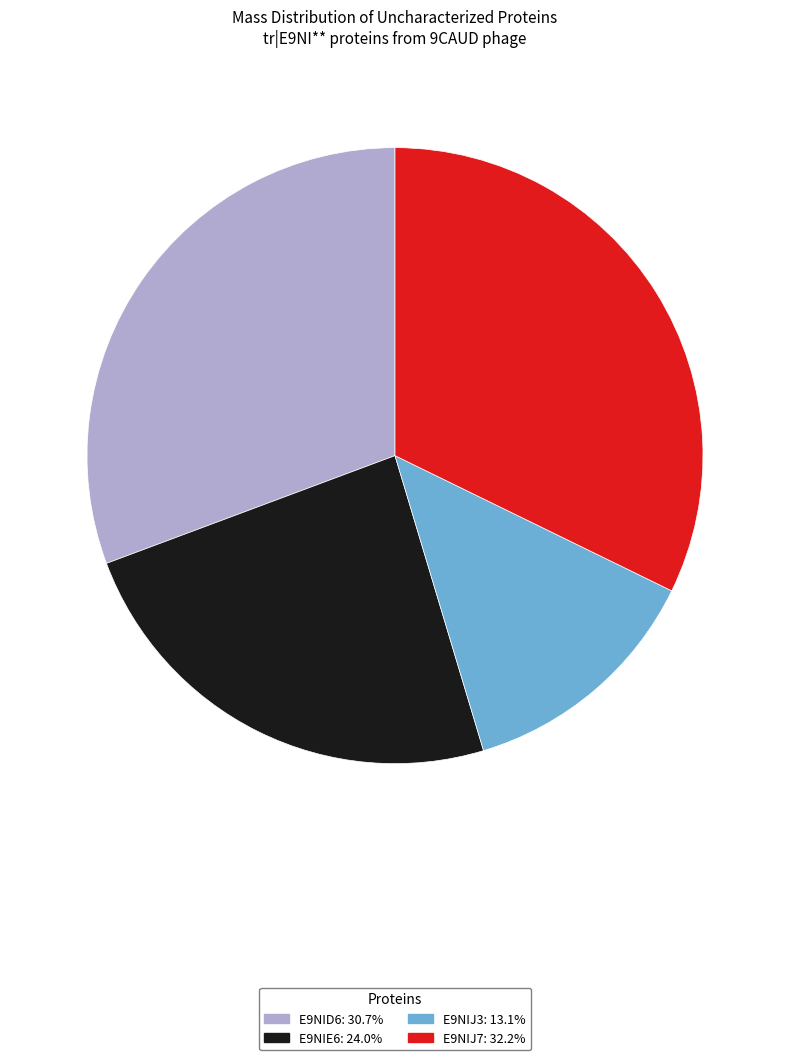

Rank the categories by value from highest to lowest.

E9NIJ7, E9NID6, E9NIE6, E9NIJ3